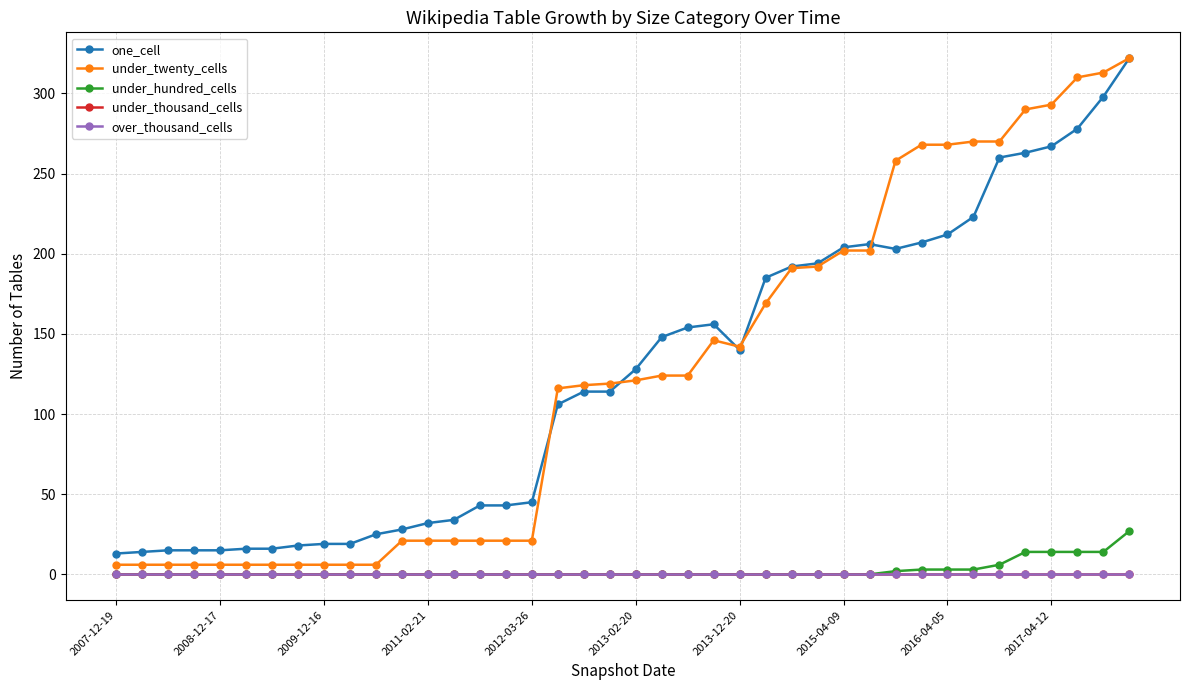

Is this an area chart (filled region under the line)?

No